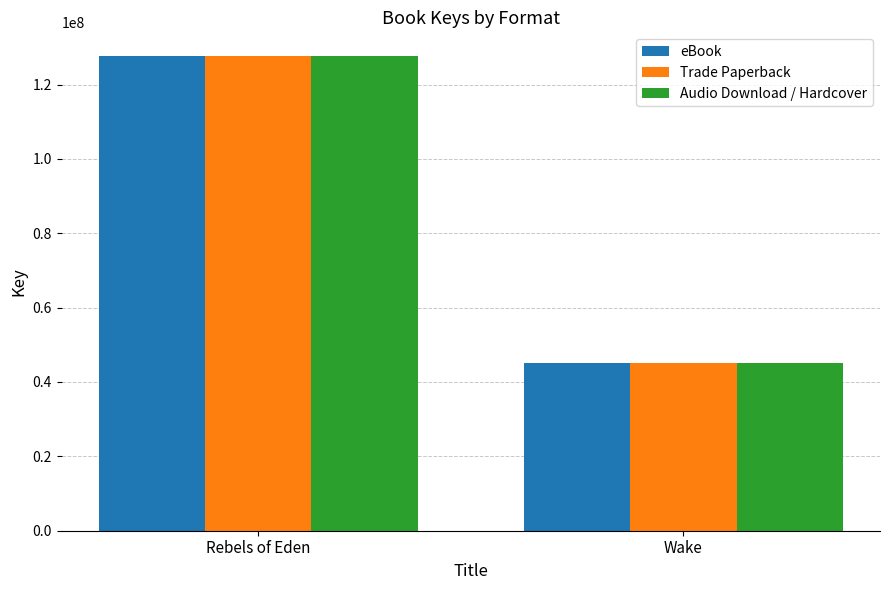

The Trade Paperback series shows 21735350 at Wake. True or false?

False